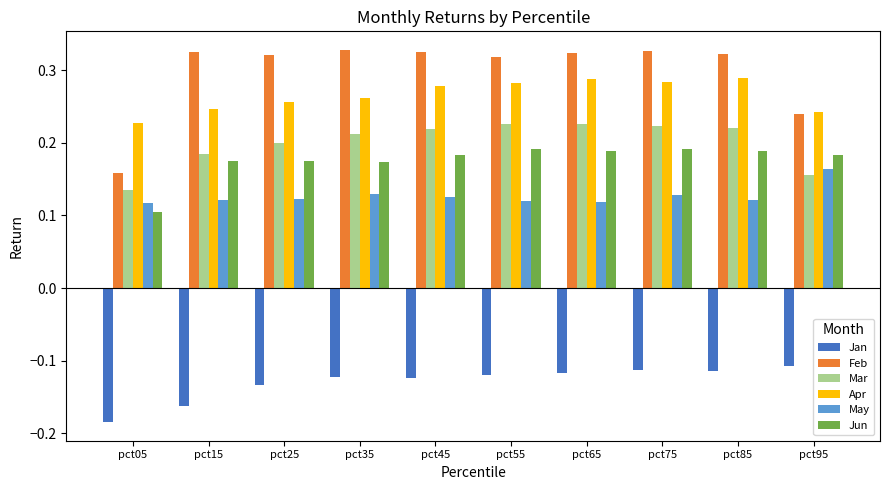

Count the number of categories in the chart.

10